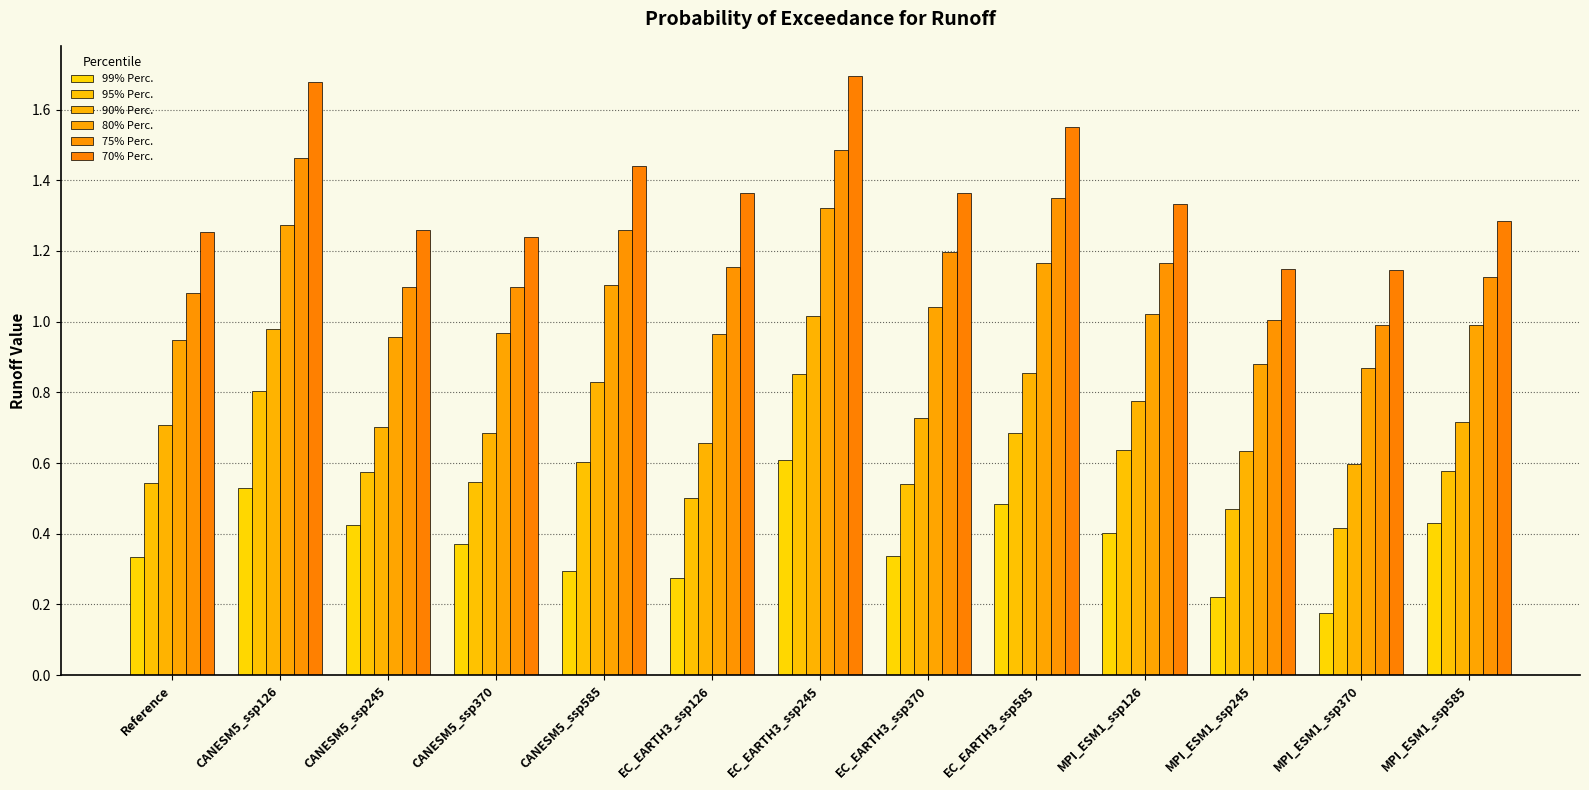

What are all the series names shown in the legend?

99% Perc., 95% Perc., 90% Perc., 80% Perc., 75% Perc., 70% Perc.